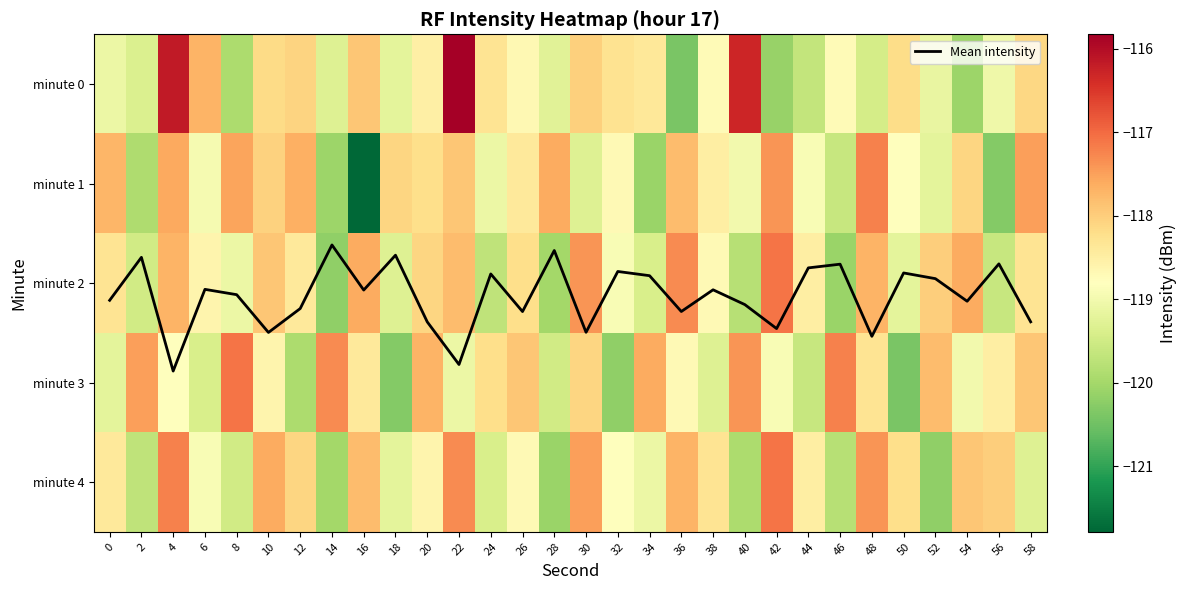

How many data points in minute 4 are above -118?

9